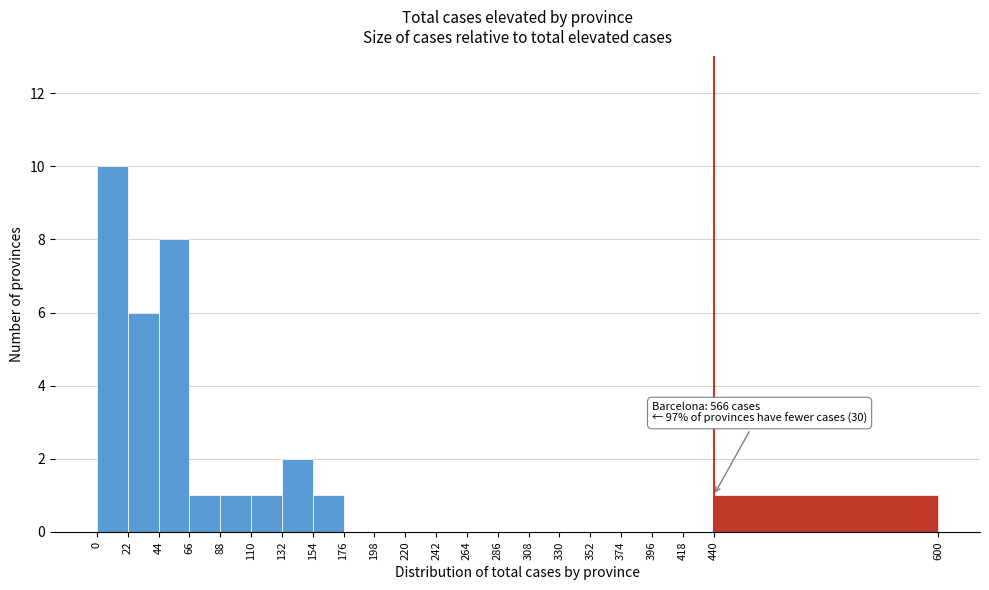

Which range on the x-axis has the tallest bar?

0 to 22